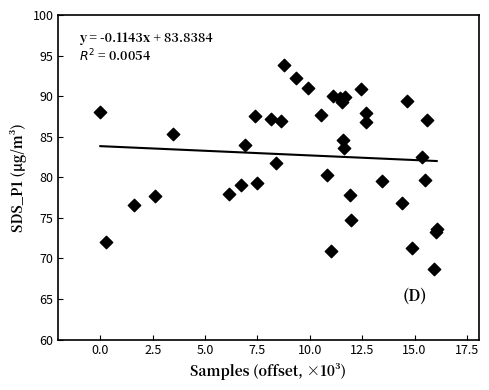

What is the range of X values (max minus min)?

16.1